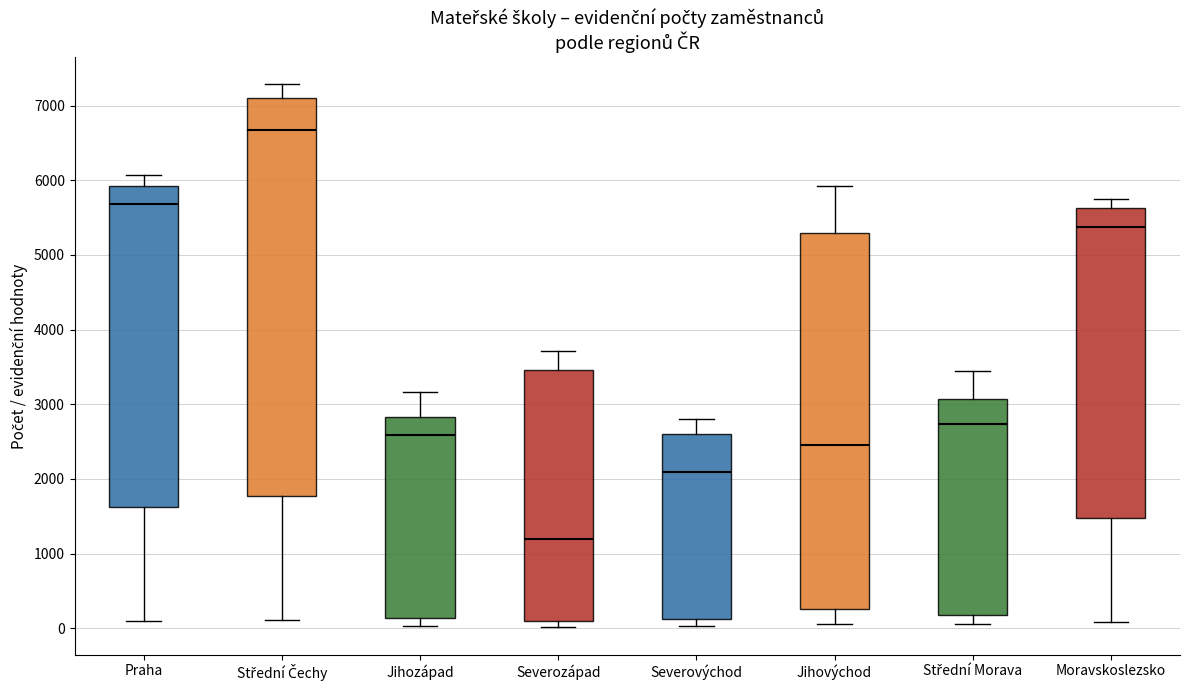

Which box's median line is the highest?

Střední Čechy